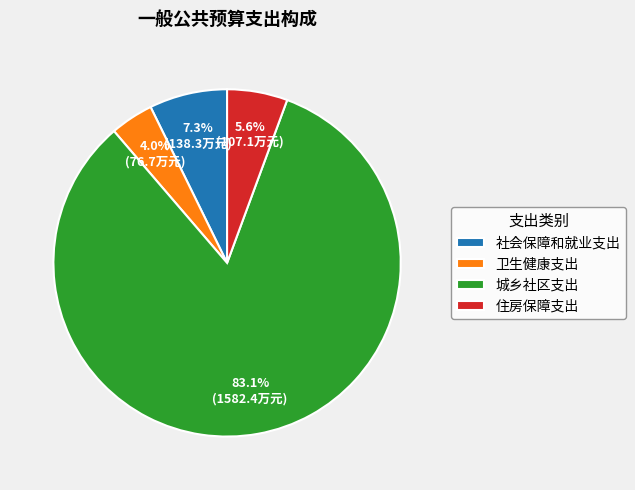

Between 住房保障支出 and 卫生健康支出, which is larger?

住房保障支出